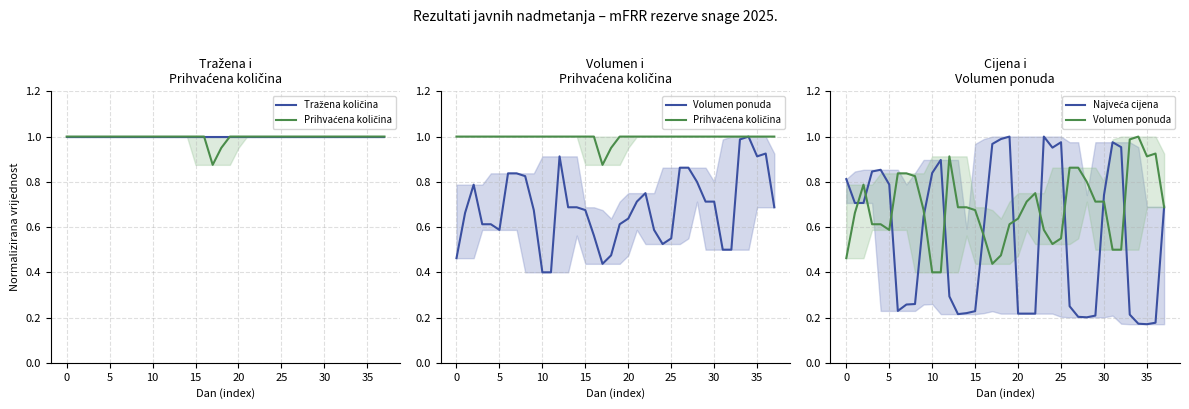

Which series has the widest spread of values?

Najveća cijena